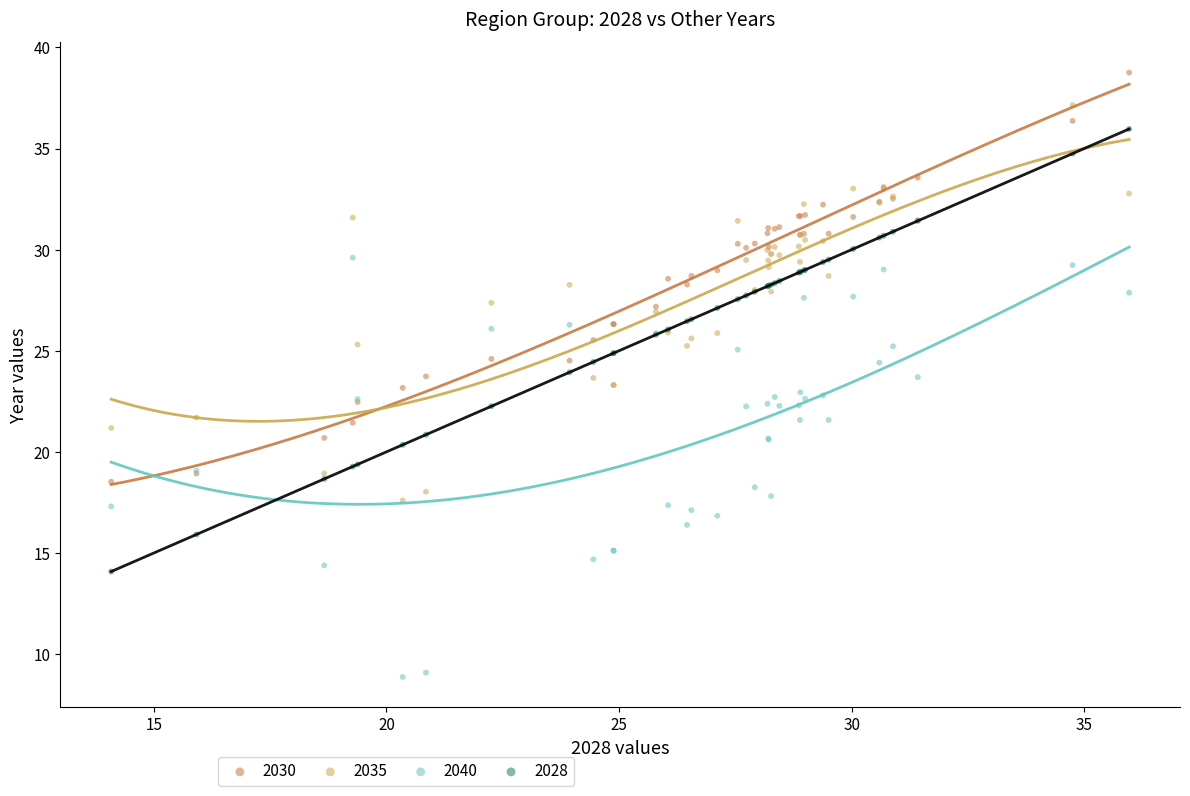

Which series reaches the maximum Y coordinate?

2030